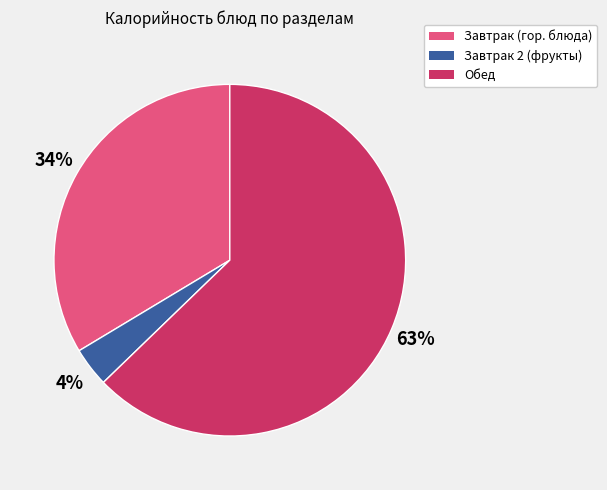

To the nearest percent, what is the average slice percentage?

33%